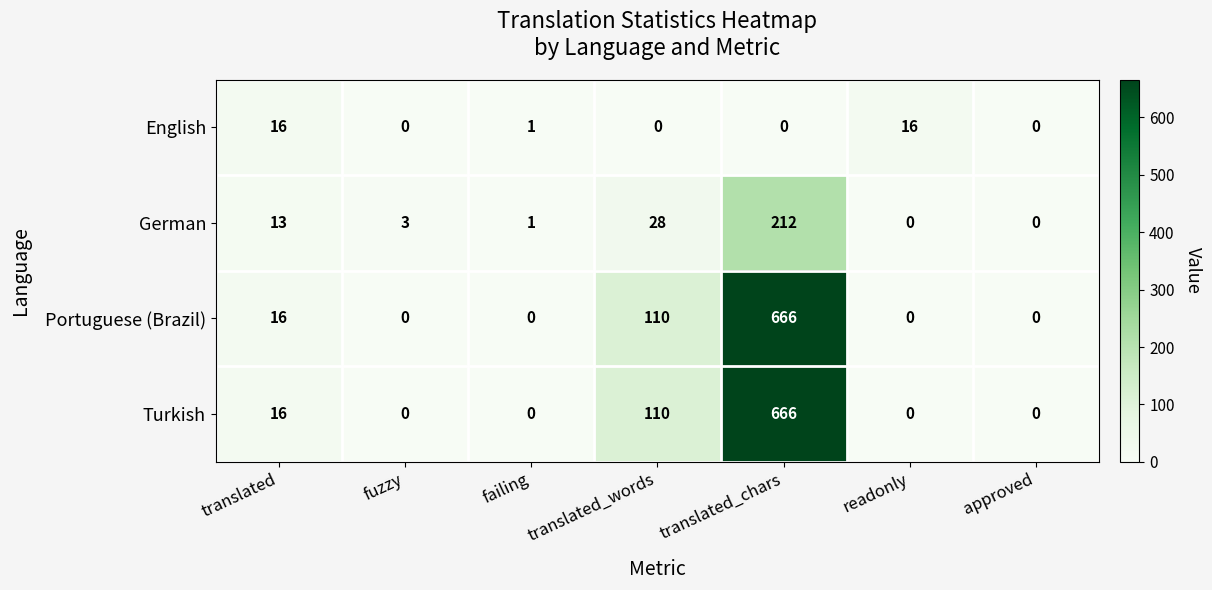

What is the difference between the highest and lowest values at readonly?

16